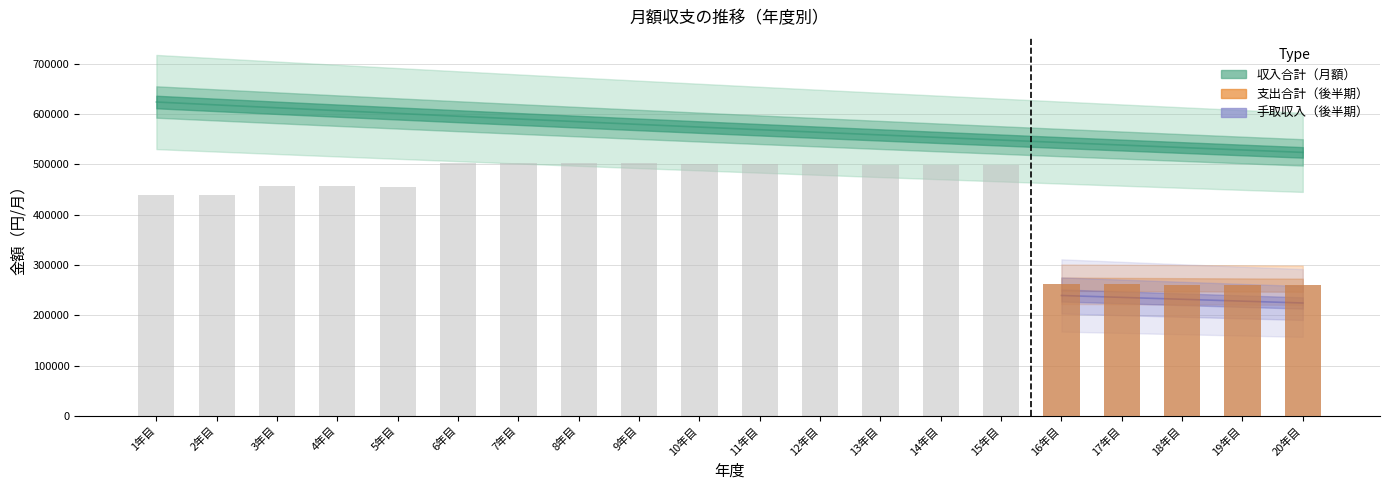

How many data points in 収入合計（月額） are above 574185?

10